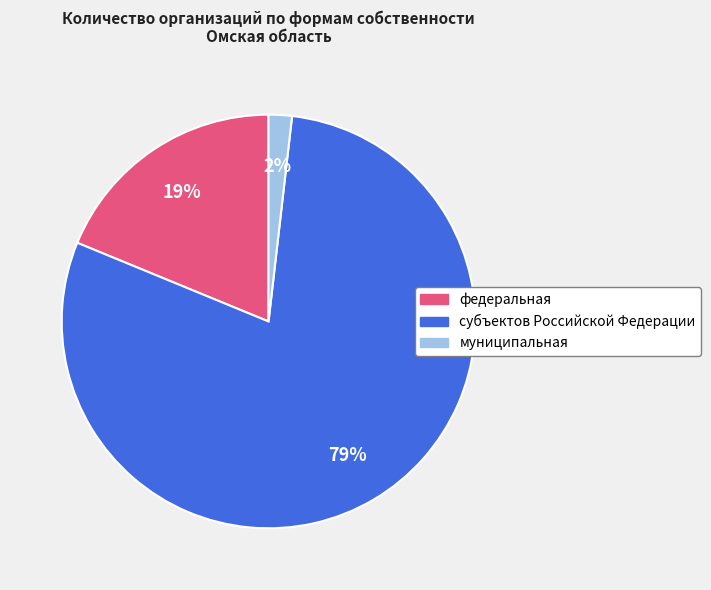

Rank the categories by value from lowest to highest.

муниципальная, федеральная, субъектов Российской Федерации